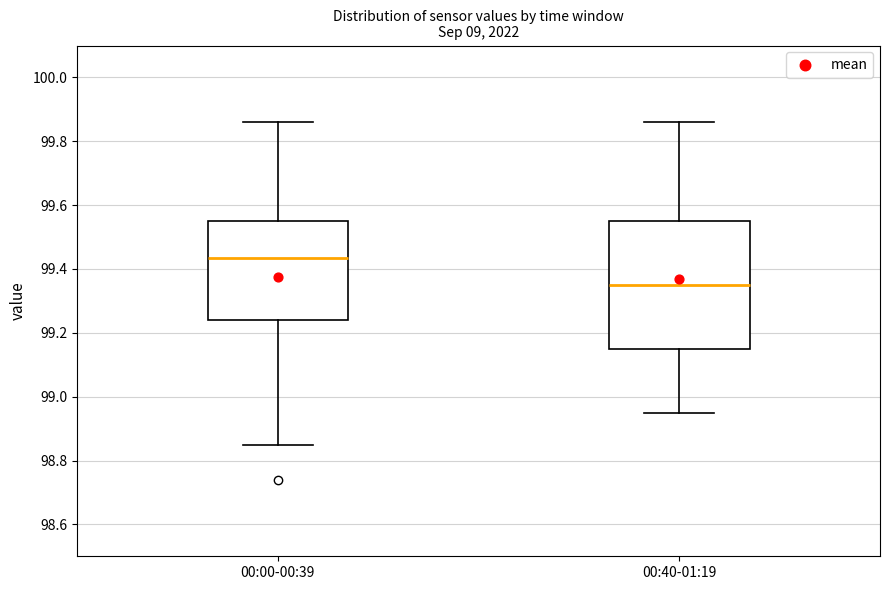

Reading left to right, read every box against the y-axis: the position of its median line, the range the box covers, and the ends of its whiskers. The values are not printed on the chart, so give them approximately, as read against the axis.

00:00-00:39: median 99.44, box 99.24 to 99.56, whiskers 98.86 to 99.86
00:40-01:19: median 99.36, box 99.16 to 99.56, whiskers 98.96 to 99.86